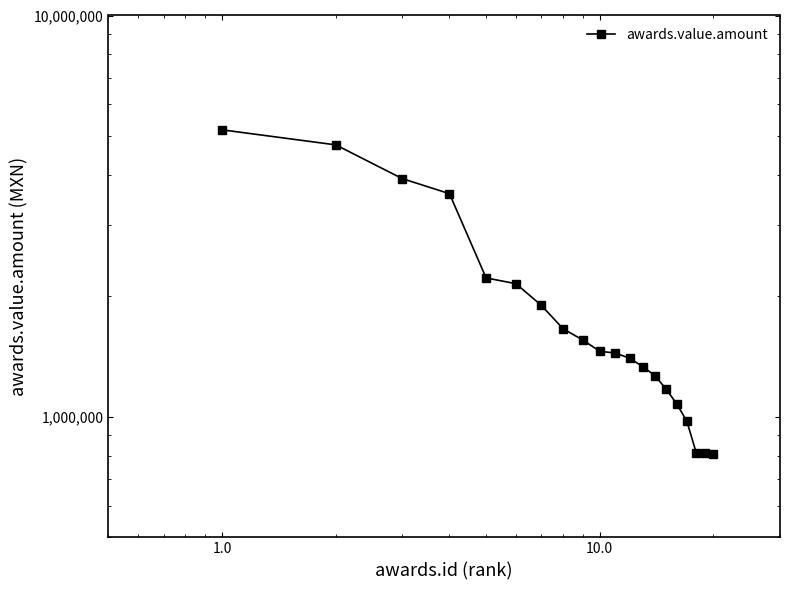

How many values exceed 1455200?

9